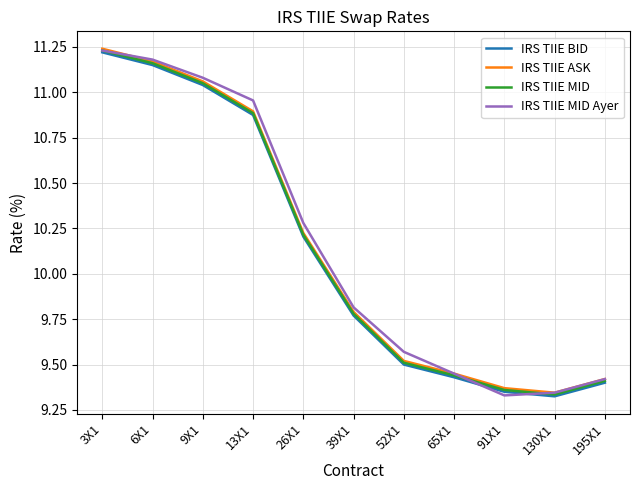

The value of IRS TIIE ASK at 26X1 is 14.6. True or false?

False